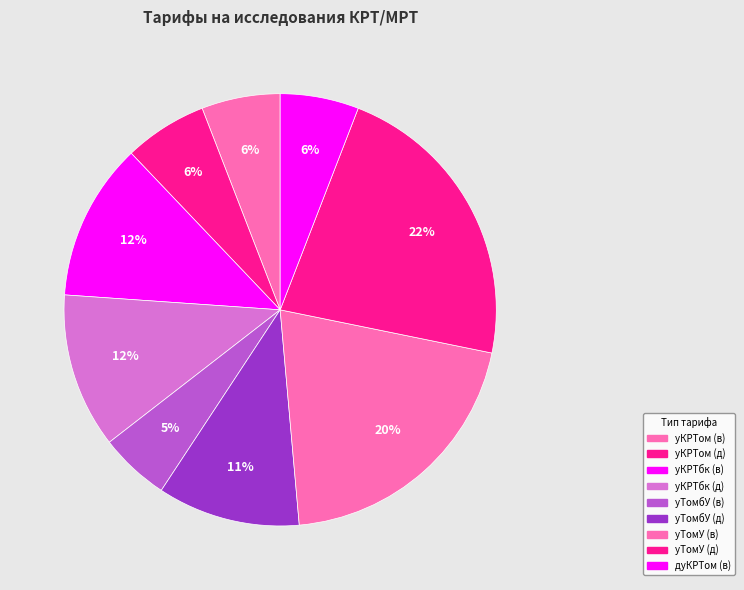

How many slices are in this pie chart?

9